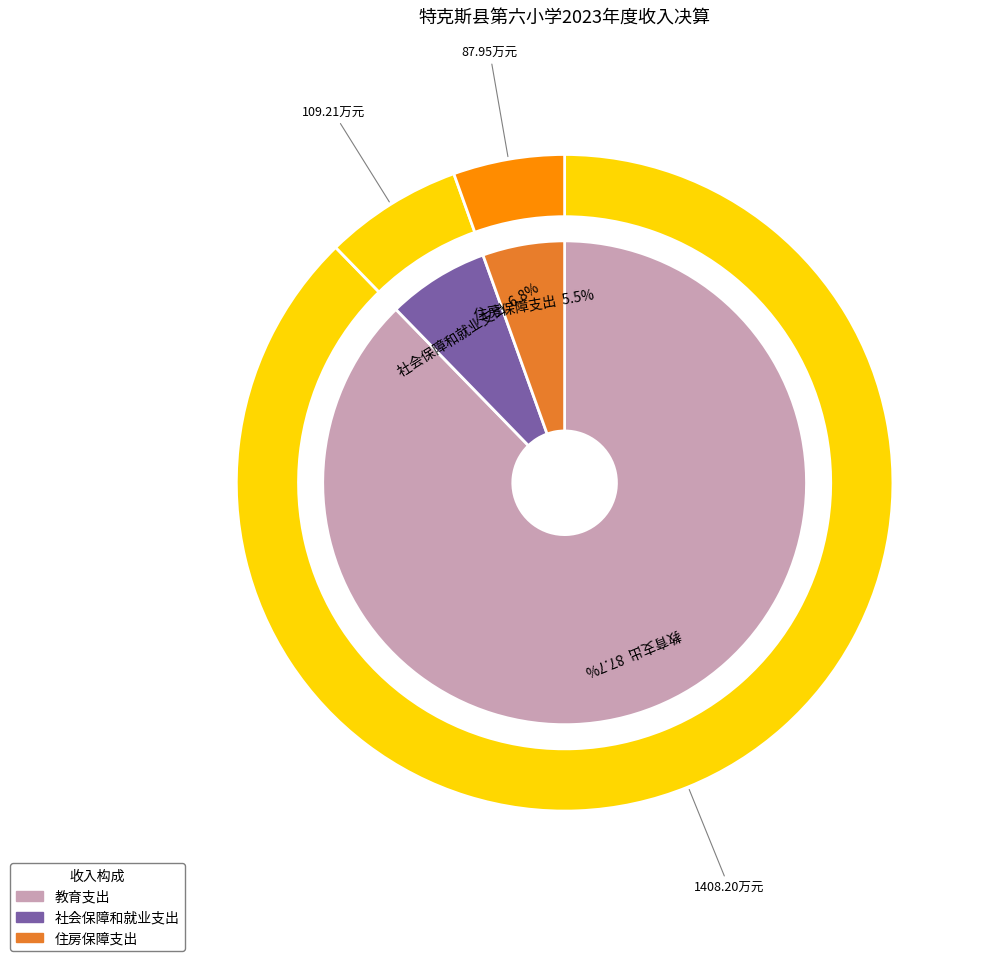

The 教育支出 slice represents 82% of the pie. True or false?

False